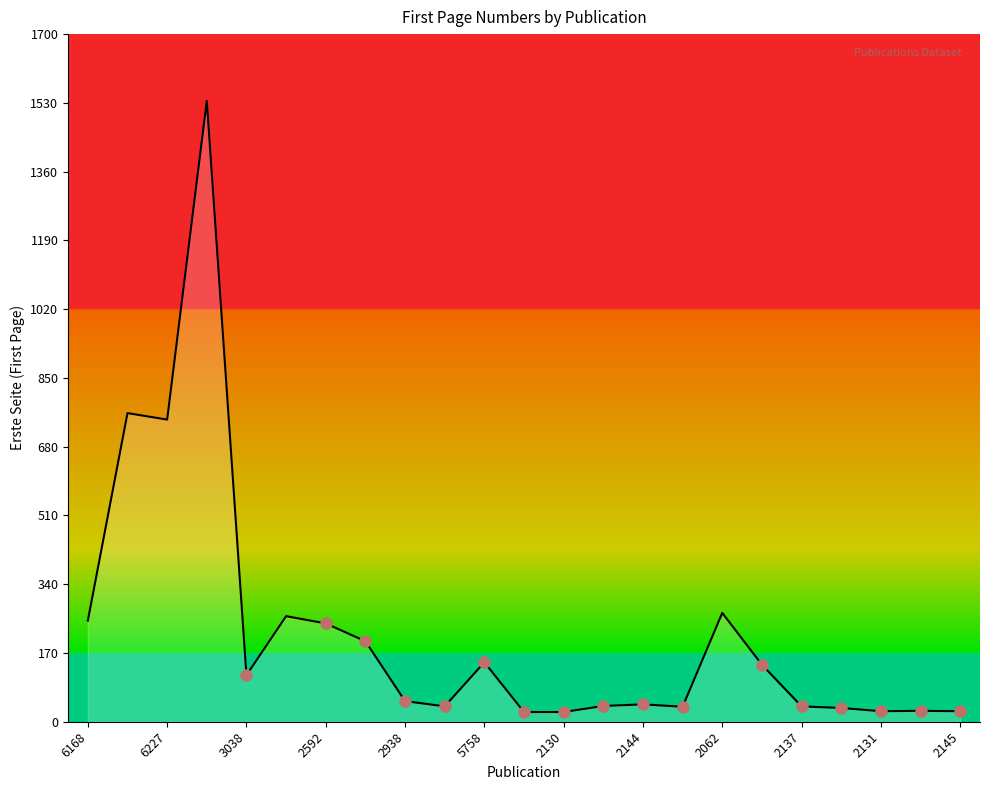

What is the maximum value shown in the chart?

1535